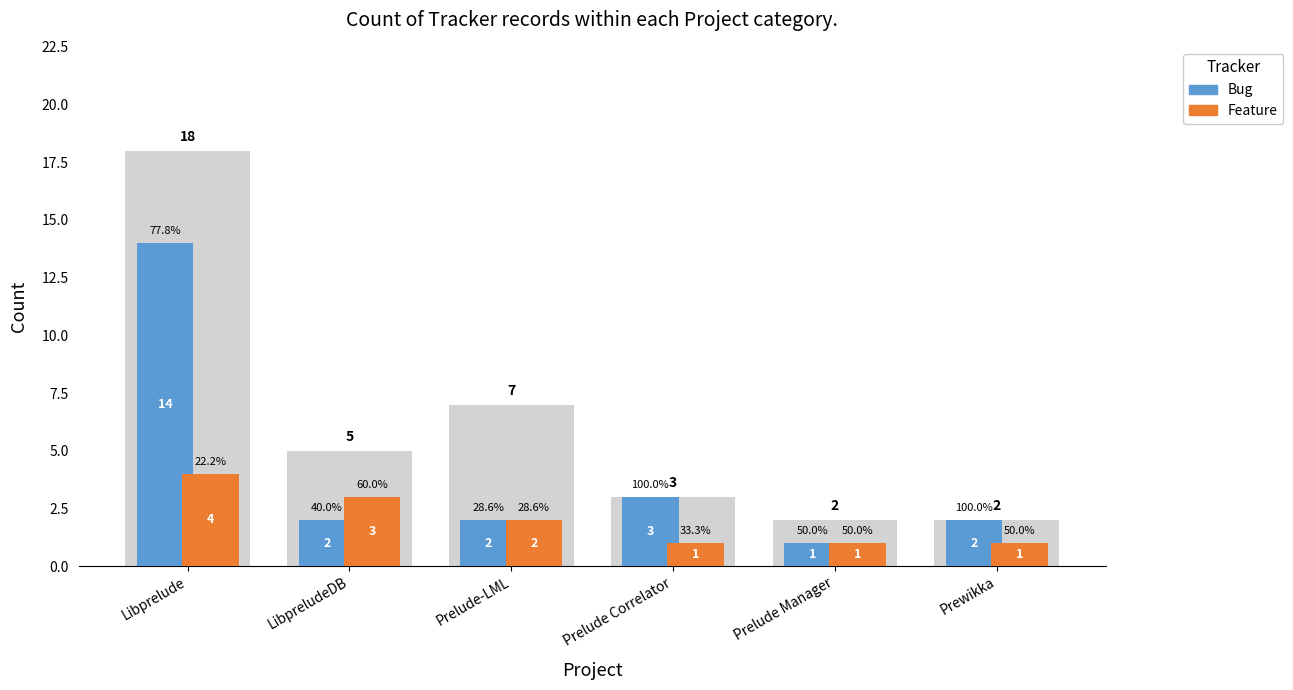

Are the bars grouped side by side (vs. stacked)?

Yes